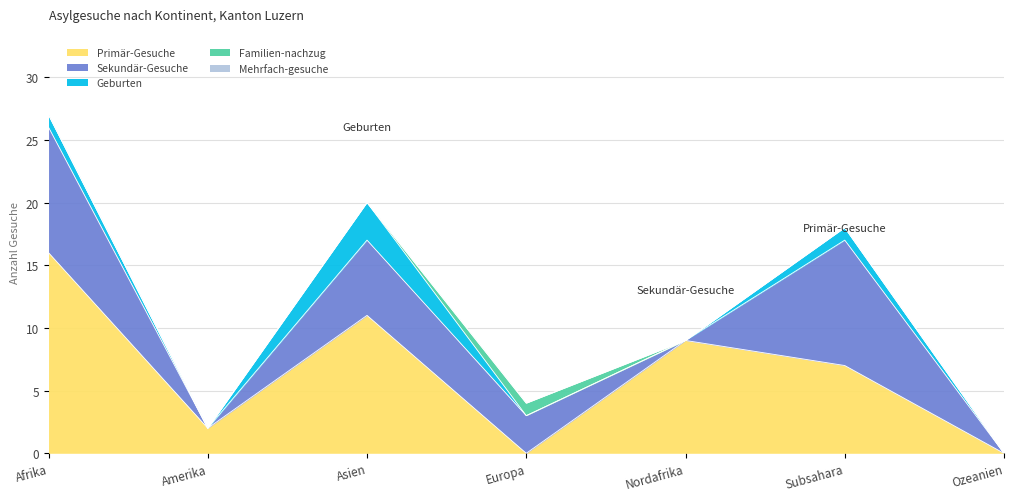

Between Asien and Ozeanien, which series saw the biggest shift?

Primär-Gesuche